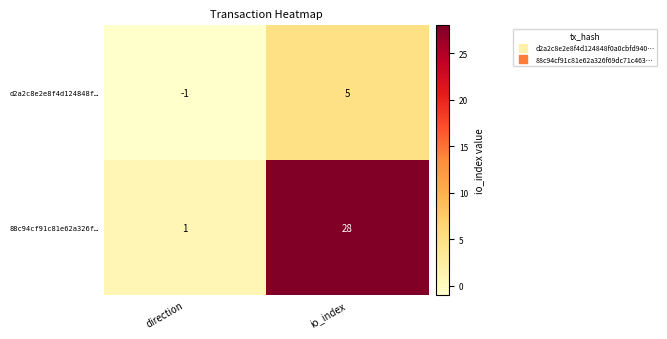

What is the difference between the maximum and minimum values in the 88c94cf91c81e62a326f… series?

27